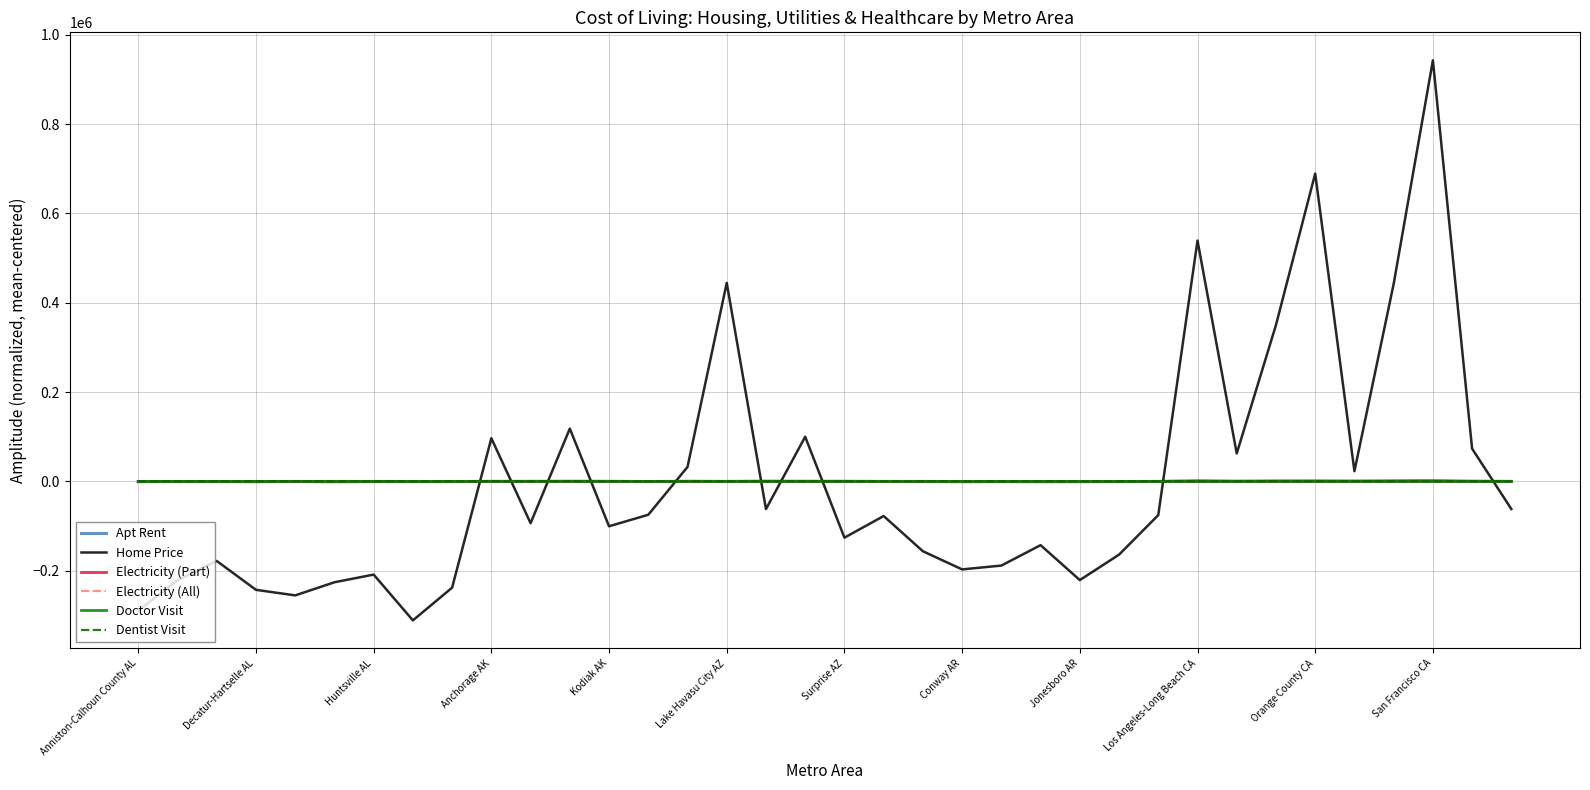

True or false: Electricity (Part) and Home Price cross at least once.

True